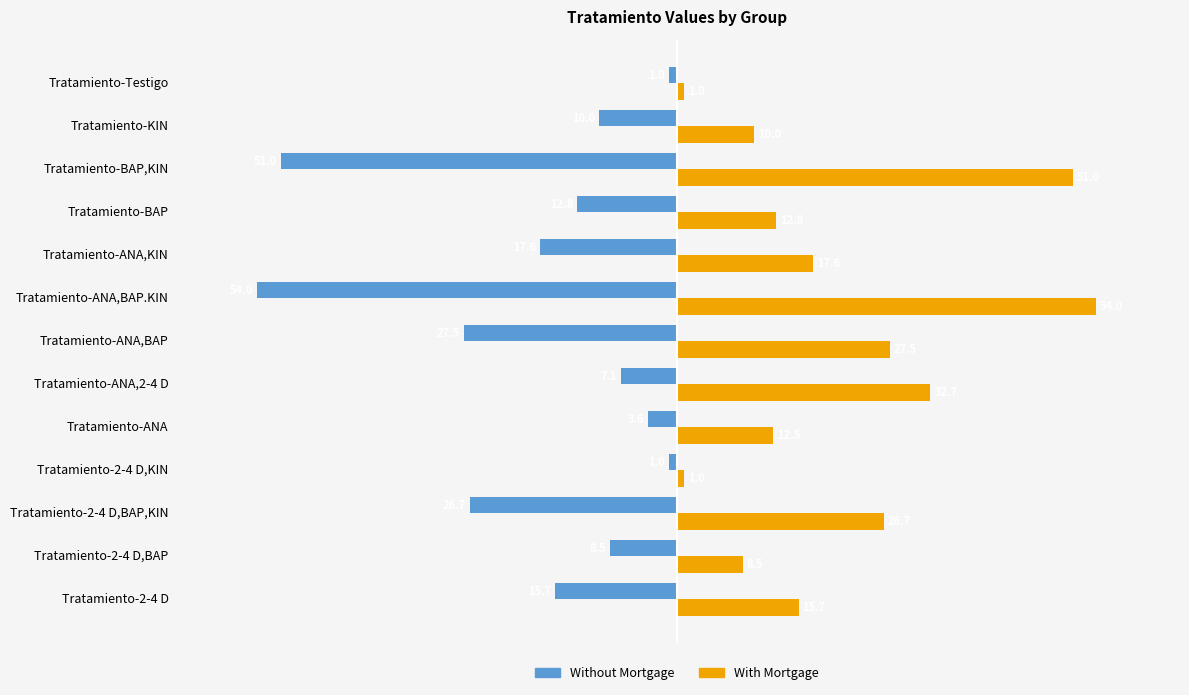

List the series in order of their peak value, highest first.

With Mortgage, Without Mortgage